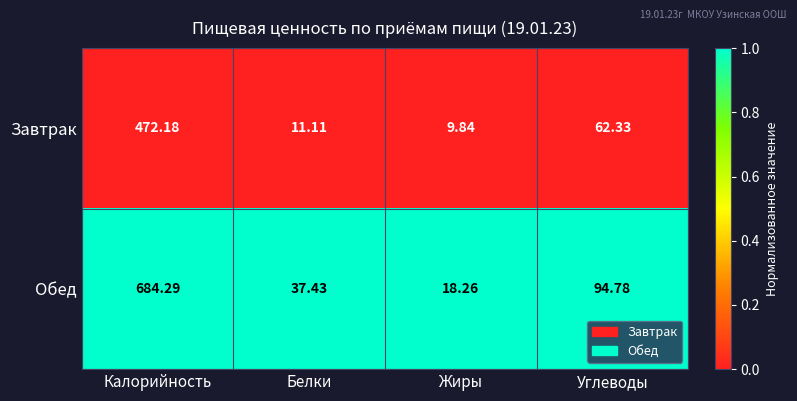

Which label corresponds to the largest value in the chart?

Калорийность